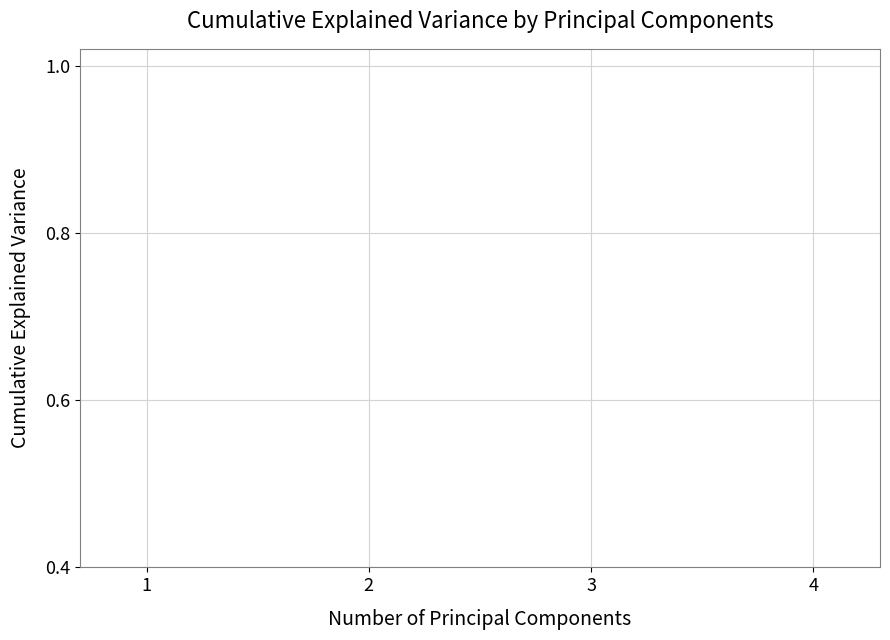

How many categories are shown in the chart?

4